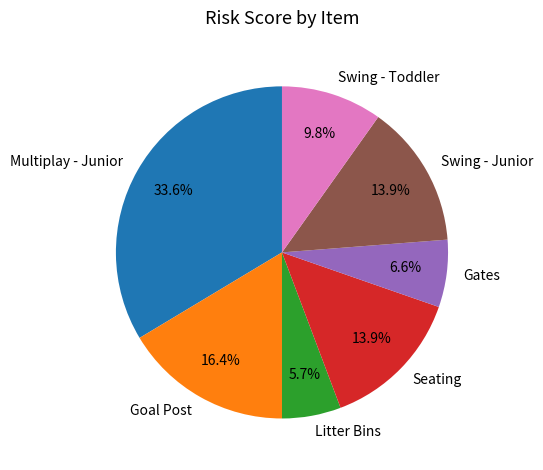

Between Multiplay - Junior and Gates, which is larger?

Multiplay - Junior